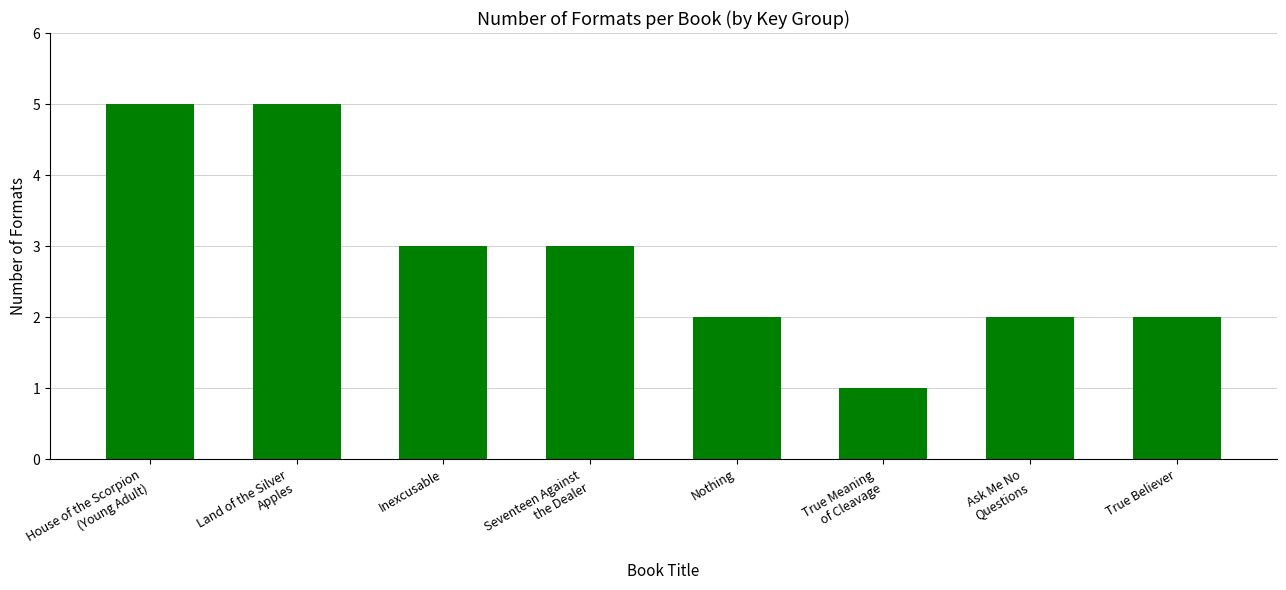

What is the greatest value displayed?

5